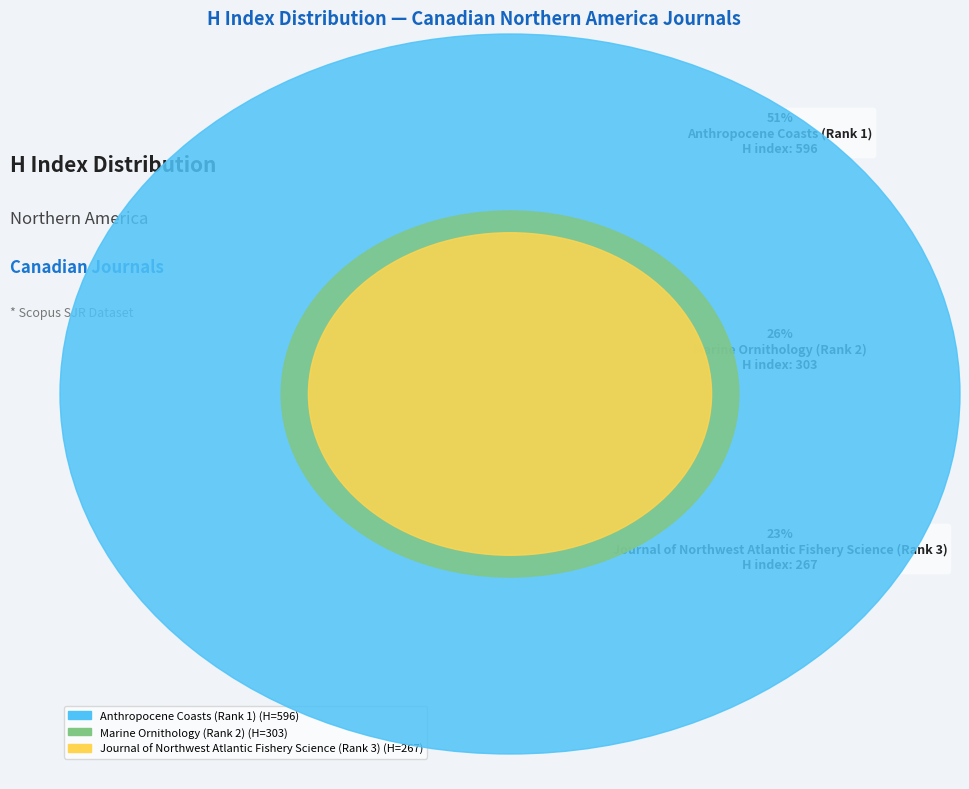

How many slices are in this pie chart?

3